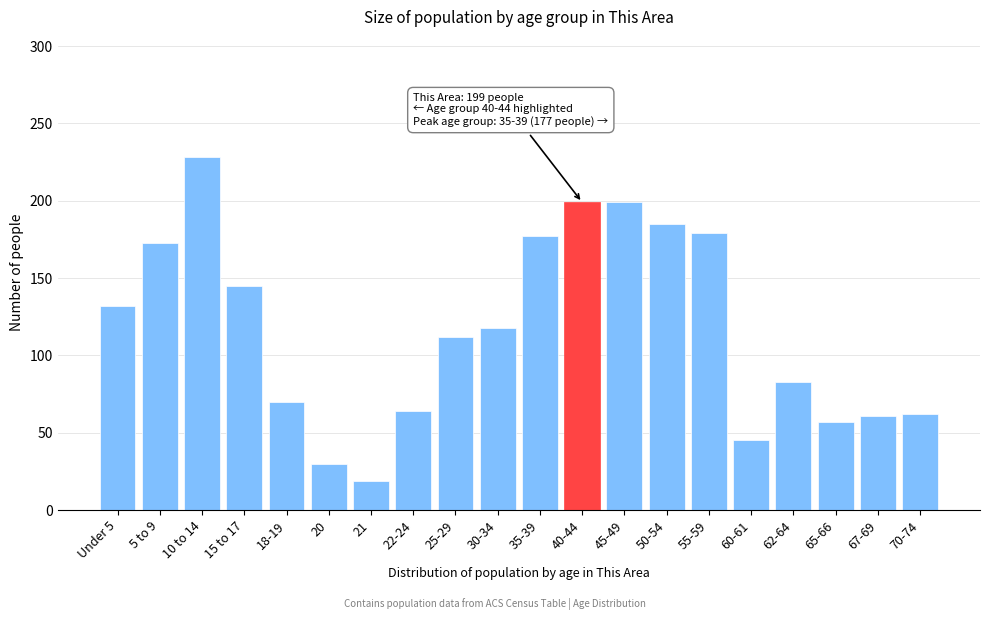

What is the difference between the second highest and second lowest values?

169